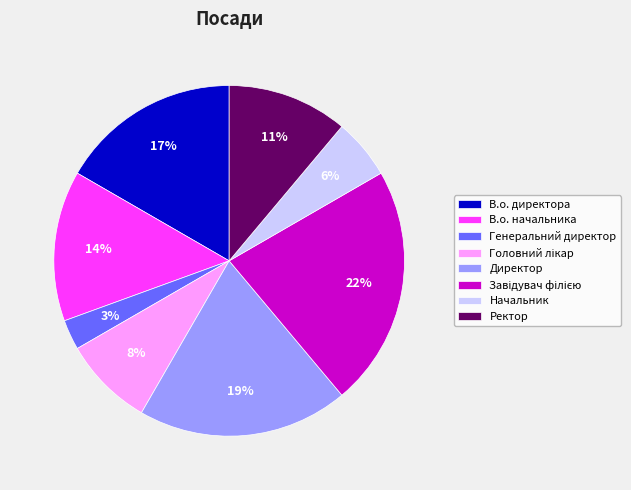

Which has a higher value, Ректор or Начальник?

Ректор